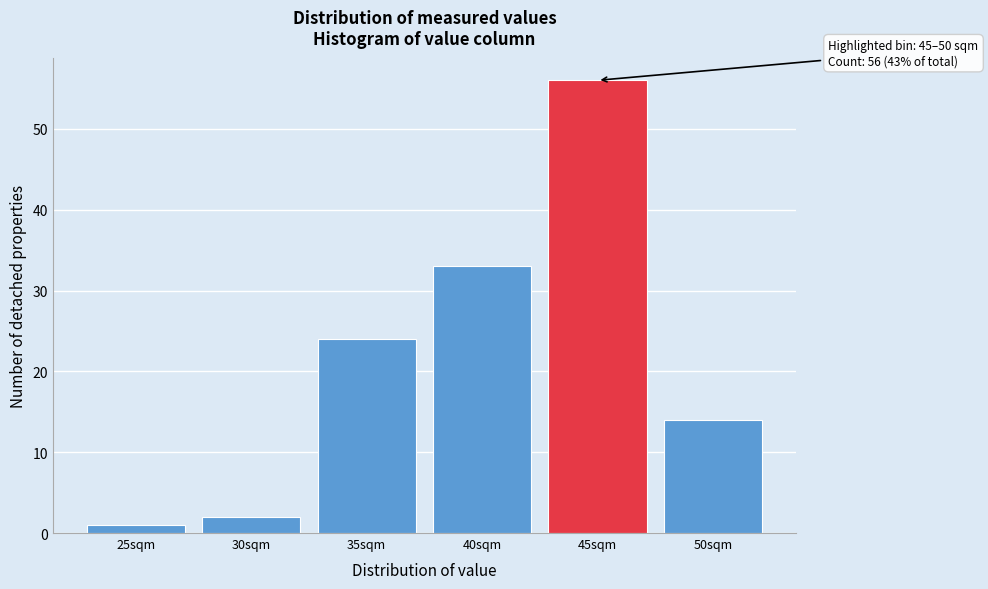

Reading left to right, list all the values displayed in this chart.

1	2	24	33	56	14